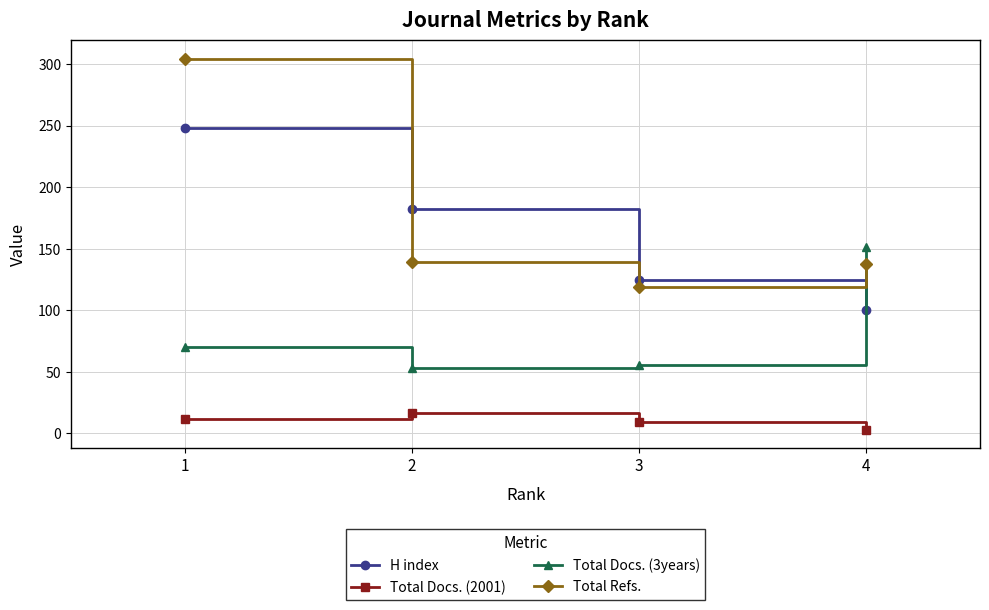

What is the maximum value for Total Docs. (2001)?

17